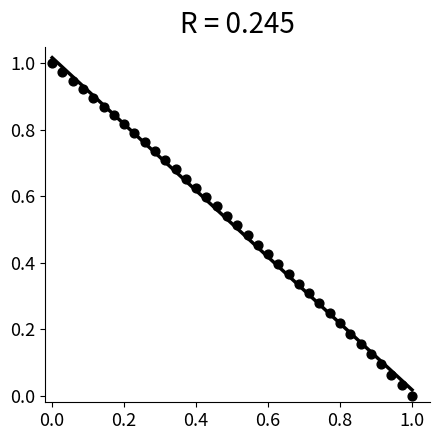

How many data points are displayed?

36